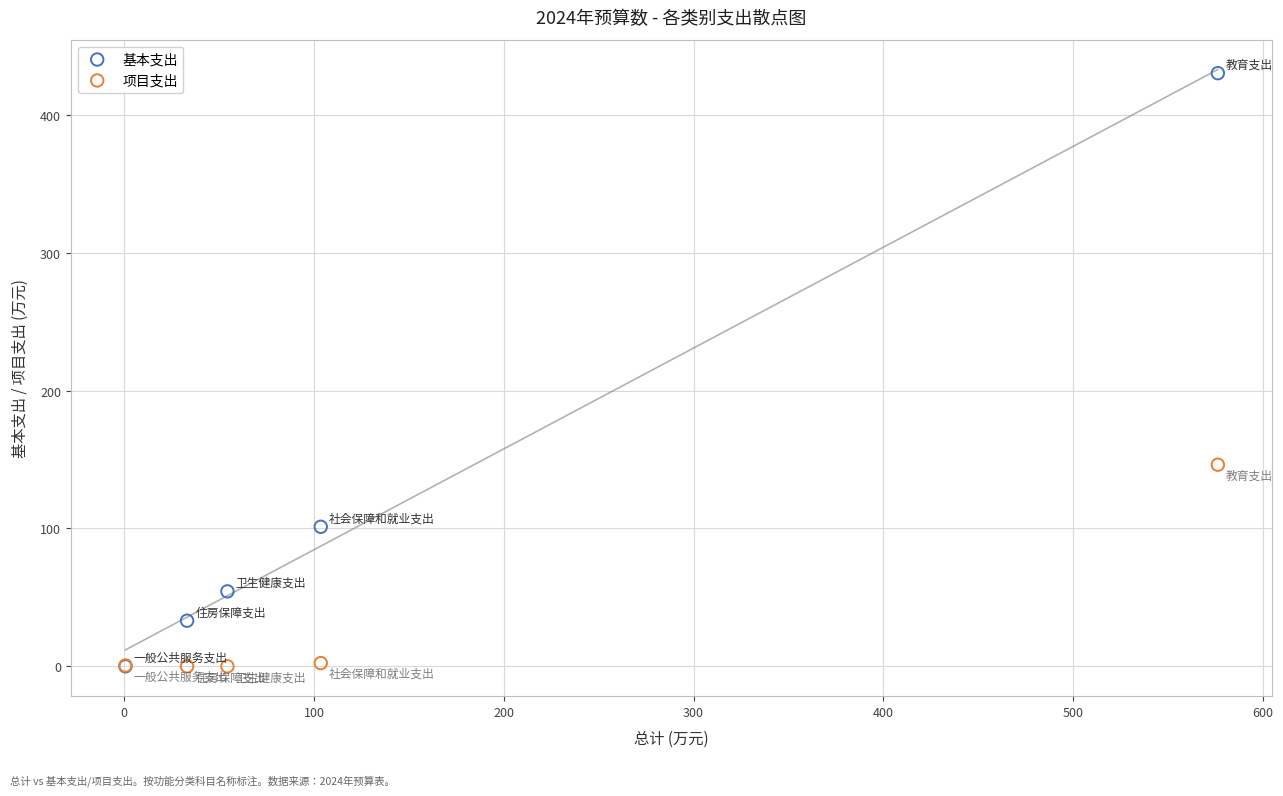

In the 基本支出 series, what Y value is closest to 215?

101.2